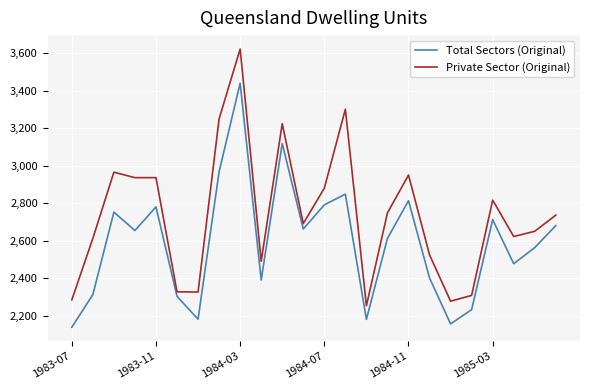

At how many categories does at least one series exceed 3542?

1